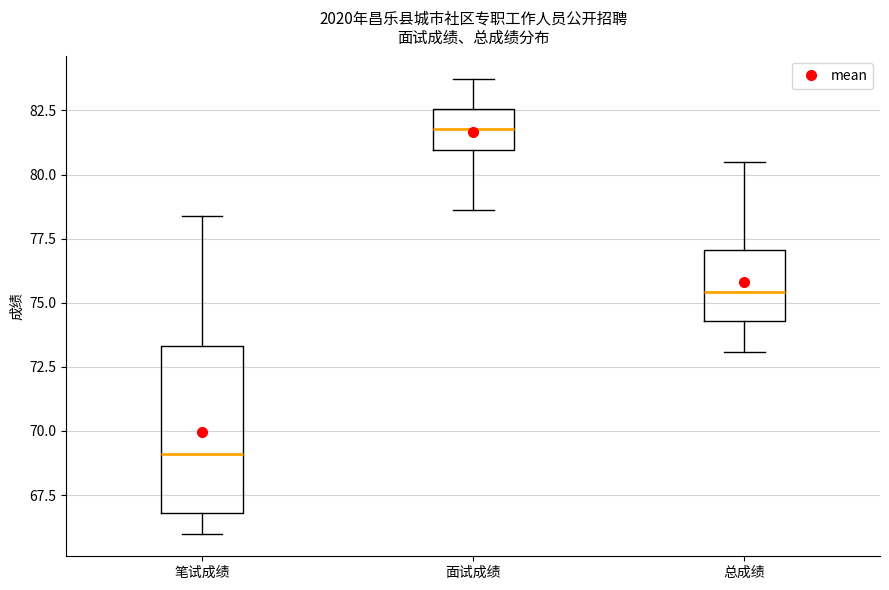

Where does the upper whisker of the box for 总成绩 end on the y-axis? The values are not printed on the chart, so give them approximately, as read against the axis.

80.5